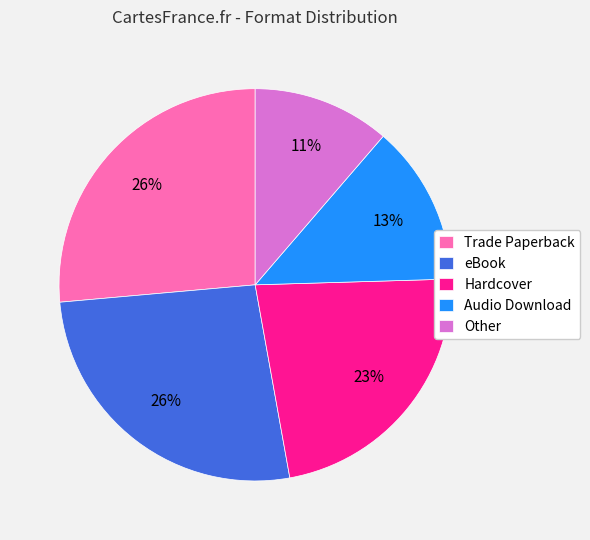

What percentage is the Audio Download slice, to the nearest percent?

13%